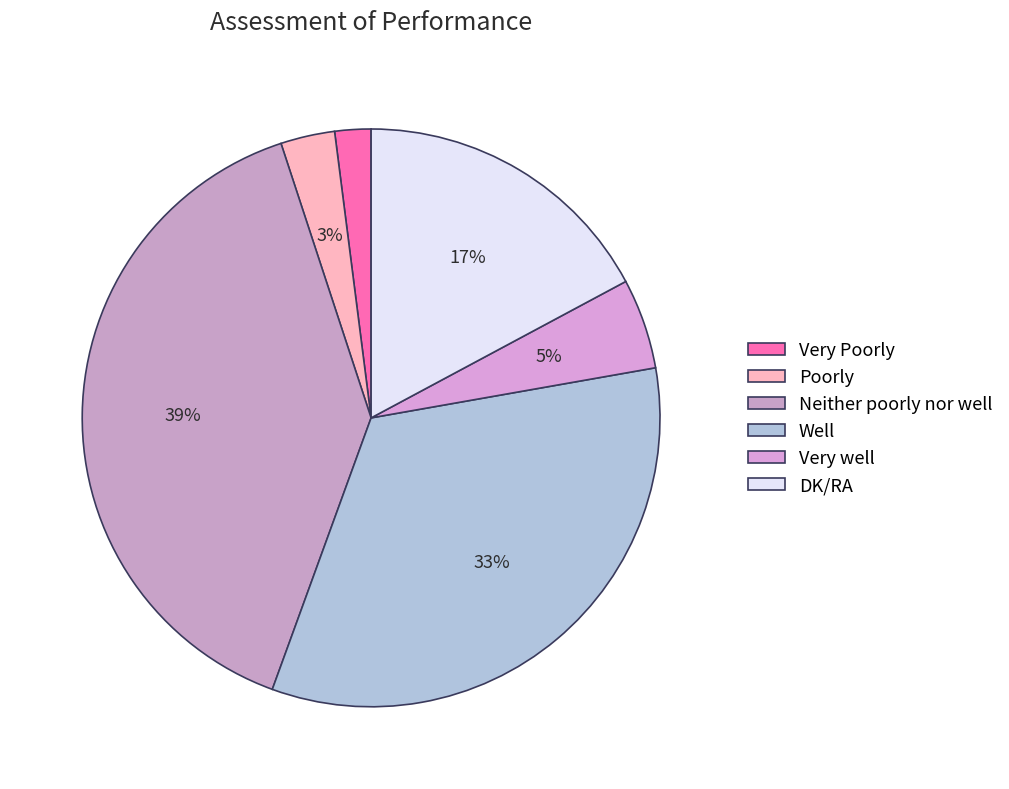

How many slices are in this pie chart?

6